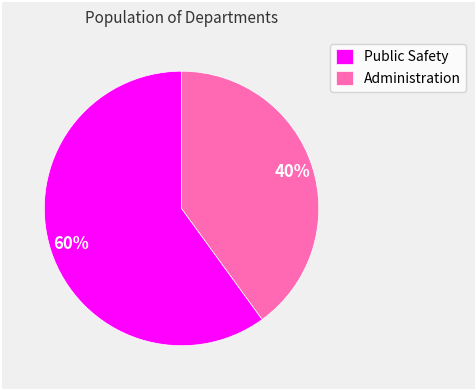

To the nearest percent, what is the difference between the largest and smallest slice percentages?

20%